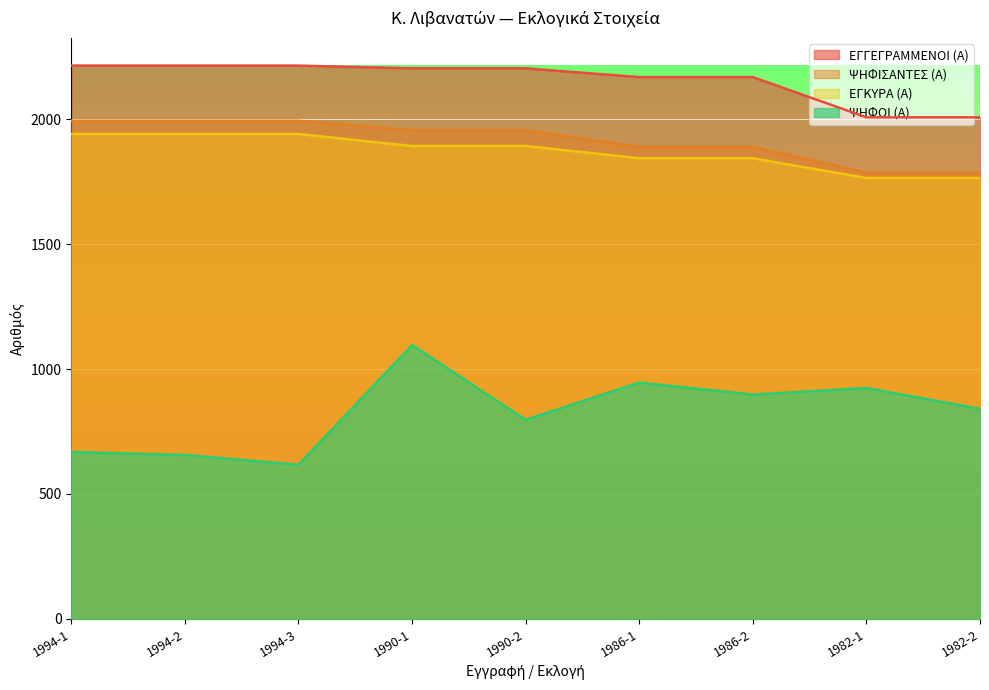

True or false: ΕΓΓΕΓΡΑΜΜΕΝΟΙ (Α) has a value of 3512 at 1994-3.

False